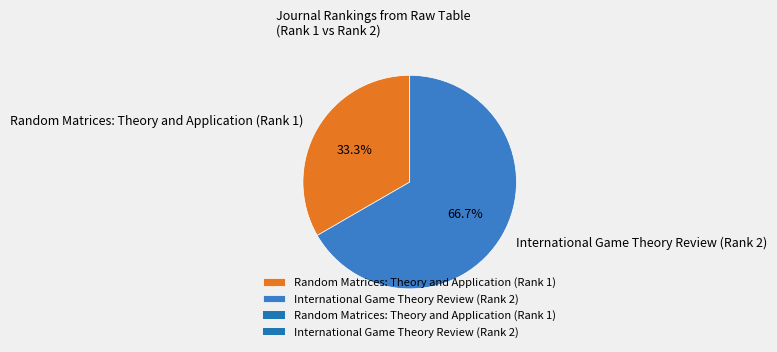

What percentage is the International Game Theory Review (Rank 2) slice, to the nearest percent?

67%